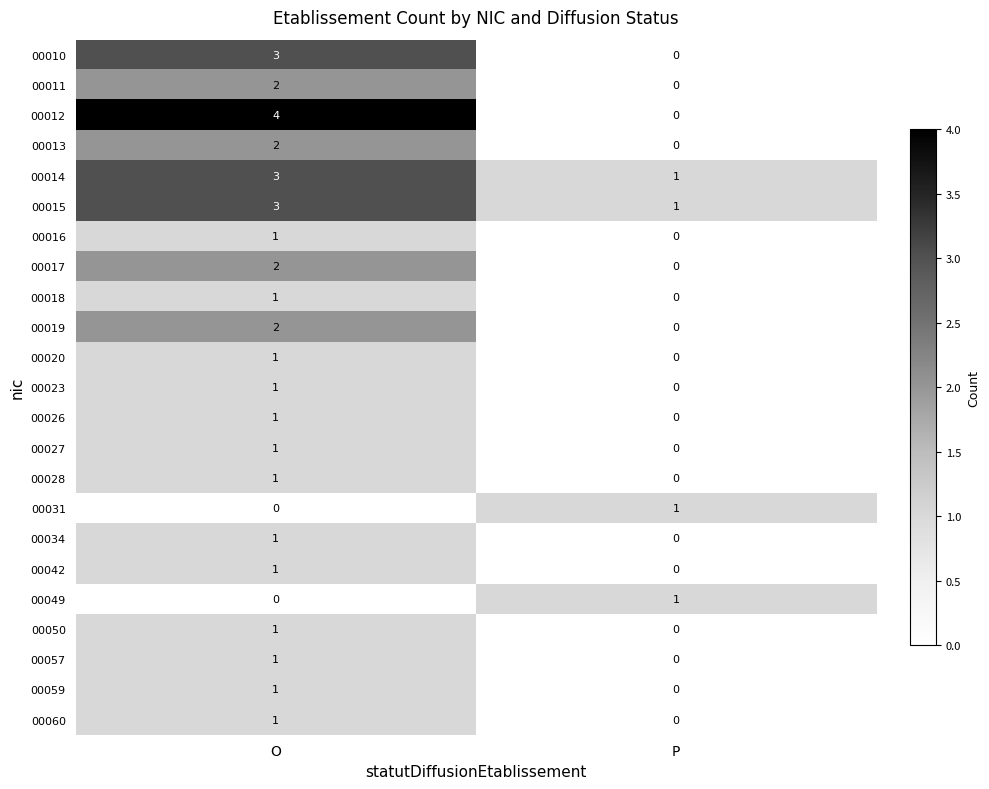

What is the difference between the highest and lowest values at P?

1